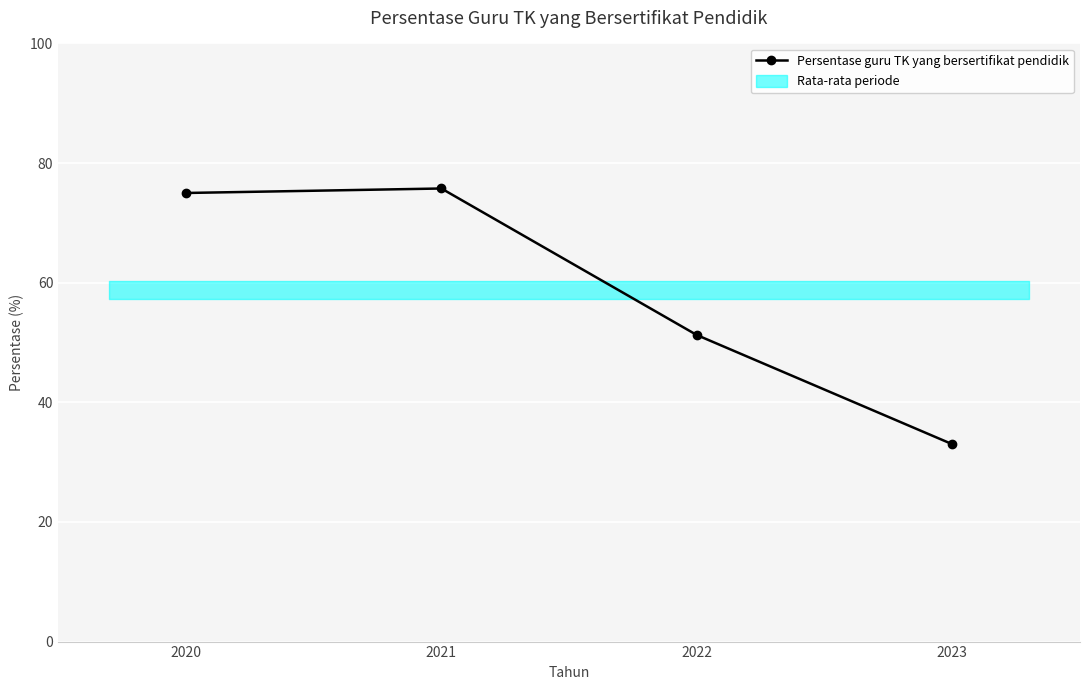

What is the value of the Persentase guru TK yang bersertifikat pendidik point at the 4th from the left?

33.0